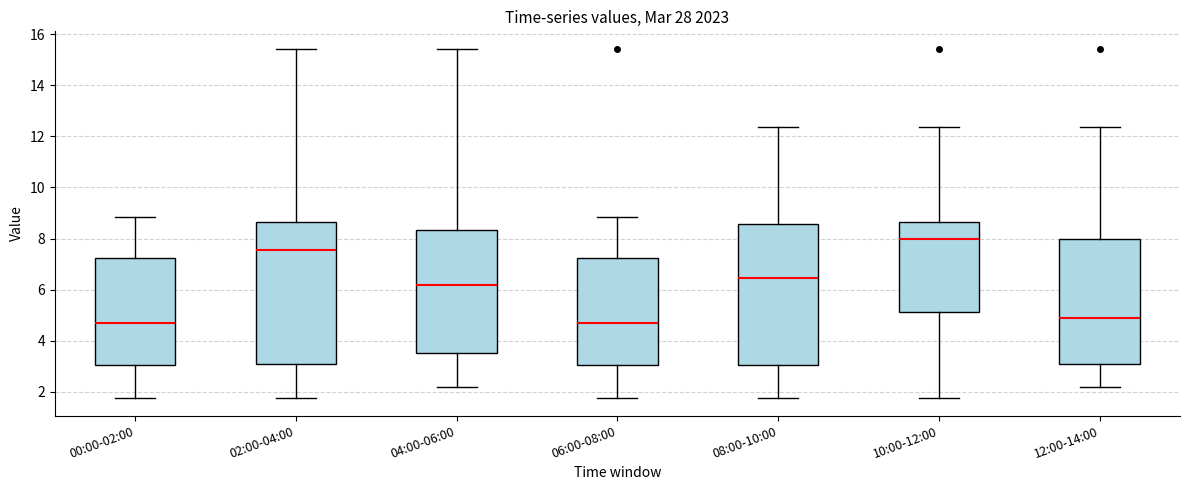

Where does the median line of the box for 10:00-12:00 sit on the y-axis? The values are not printed on the chart, so give them approximately, as read against the axis.

8.0